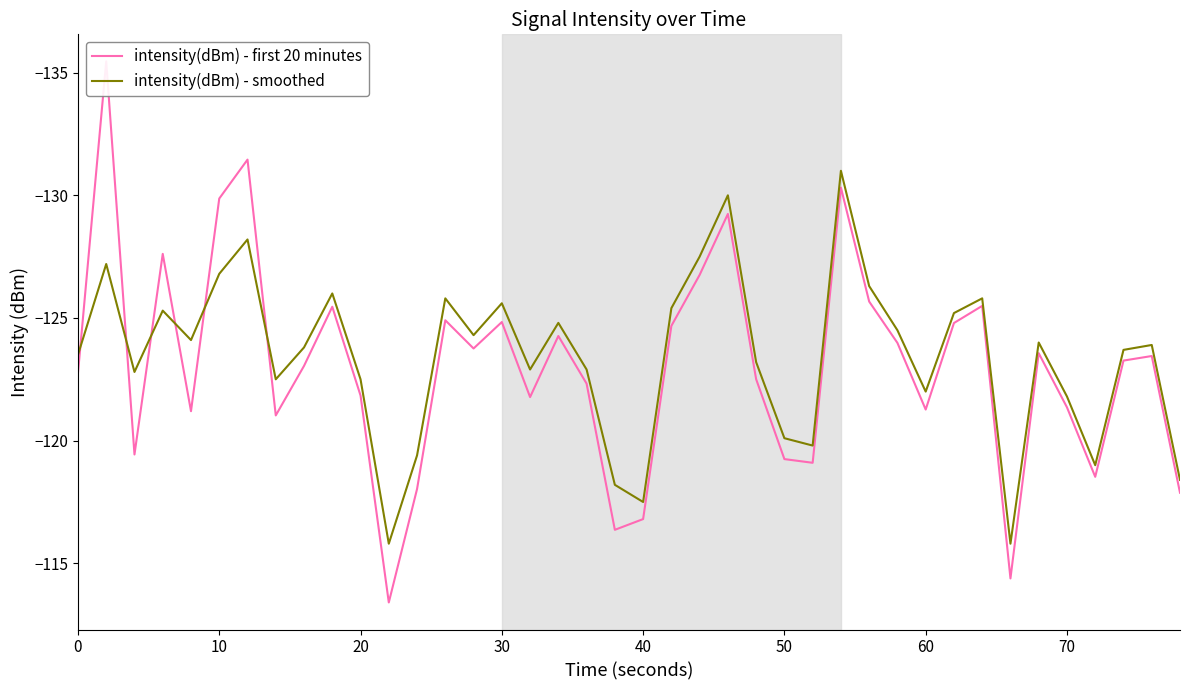

What is the maximum value for intensity(dBm) - smoothed?

-115.8